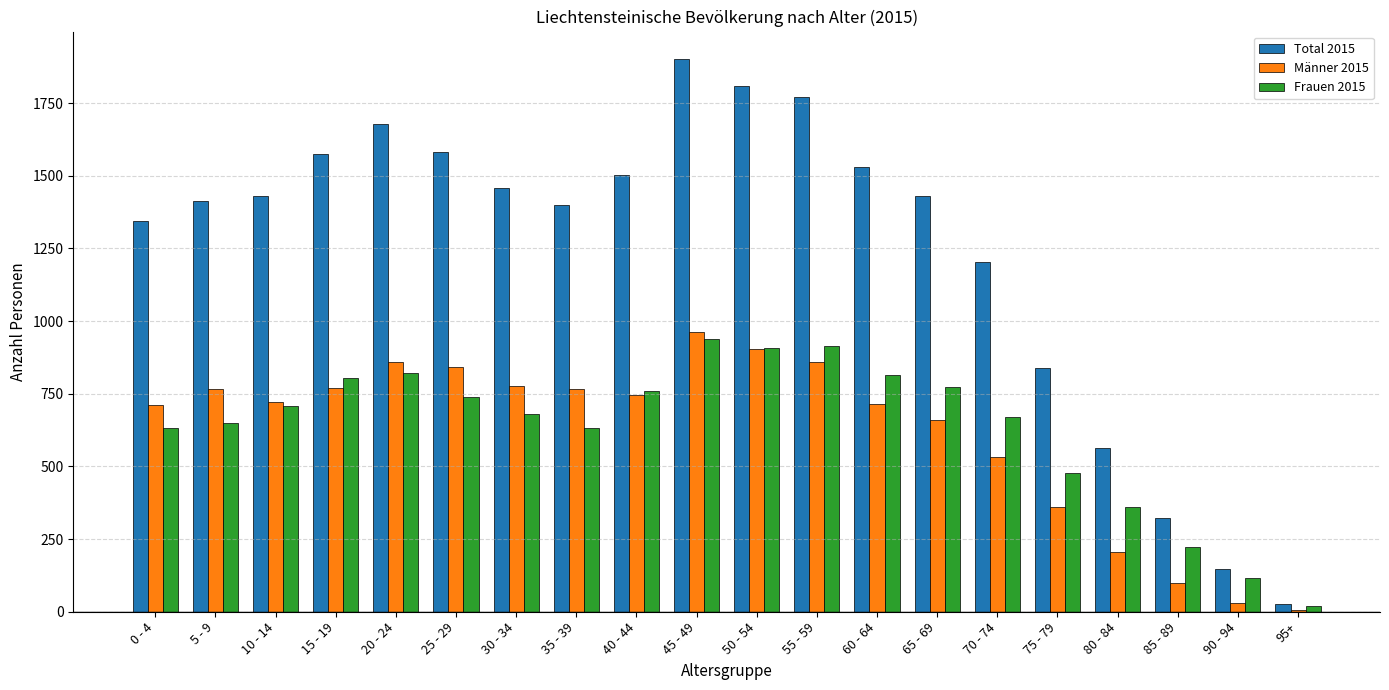

How many groups of bars are there?

20